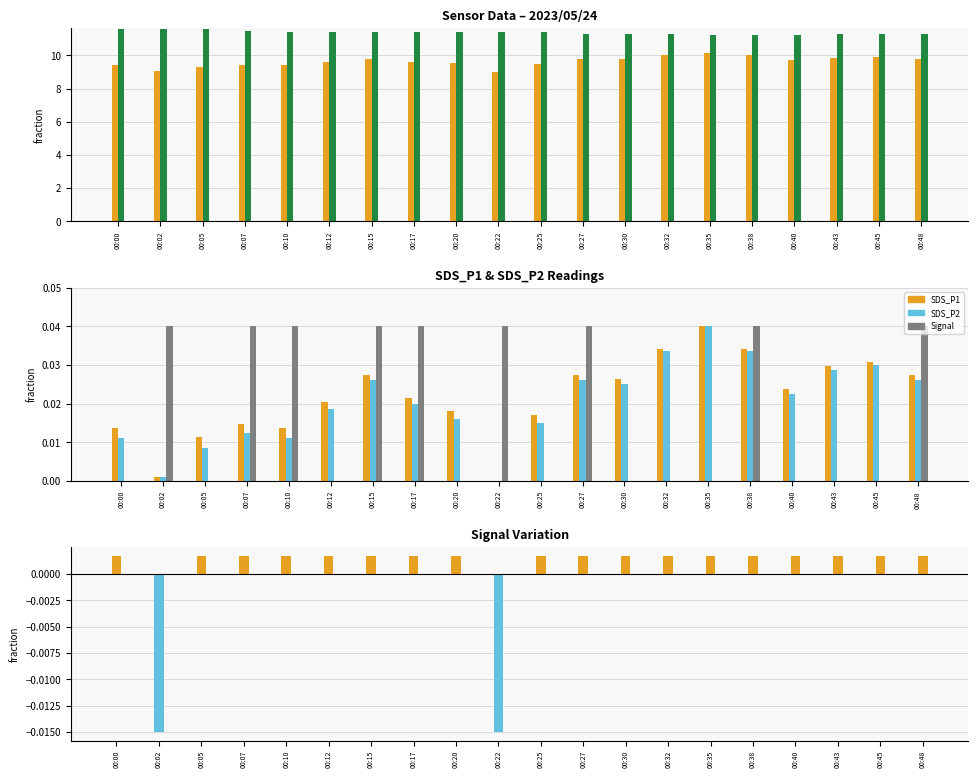

The SDS_P2 series shows 0.0 at 00:25. True or false?

True